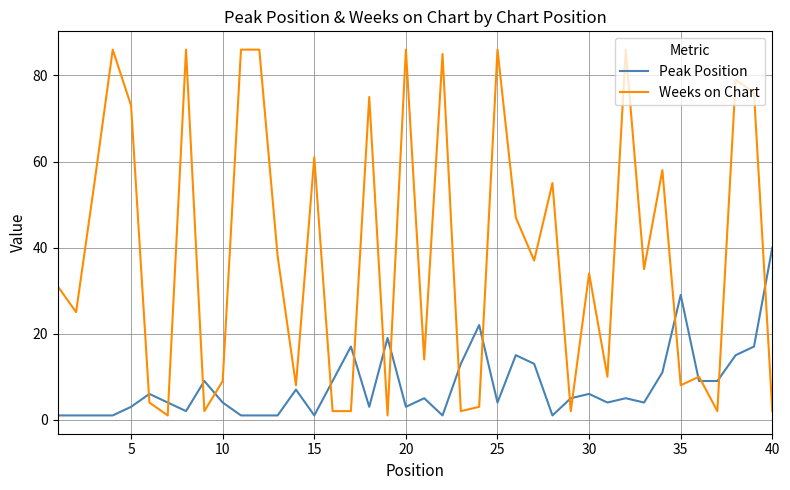

Rank the series by their average value, from highest to lowest.

Weeks on Chart, Peak Position